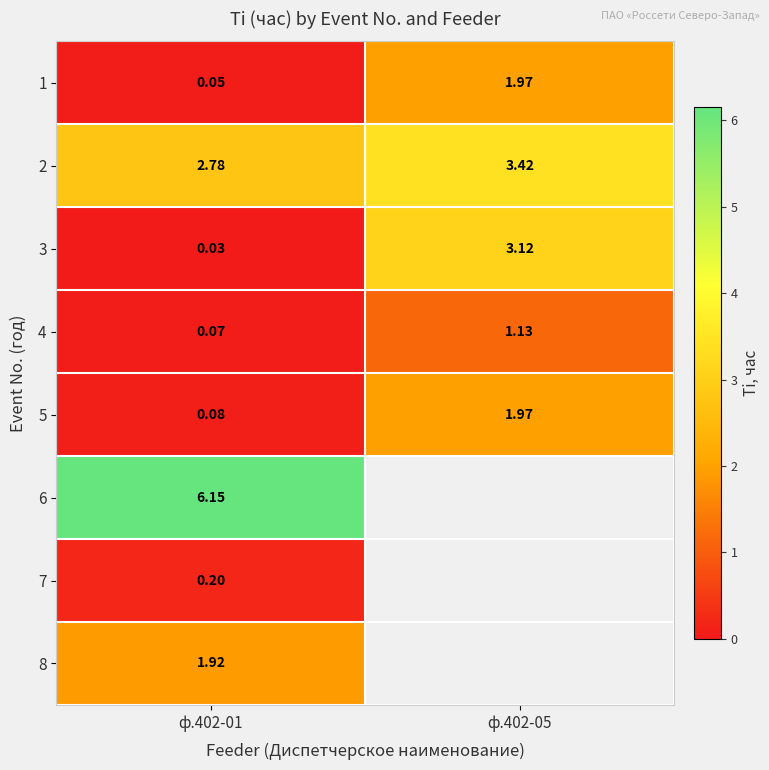

Is the value of 1 at ф.402-01 greater than the value of 4 at ф.402-01?

No